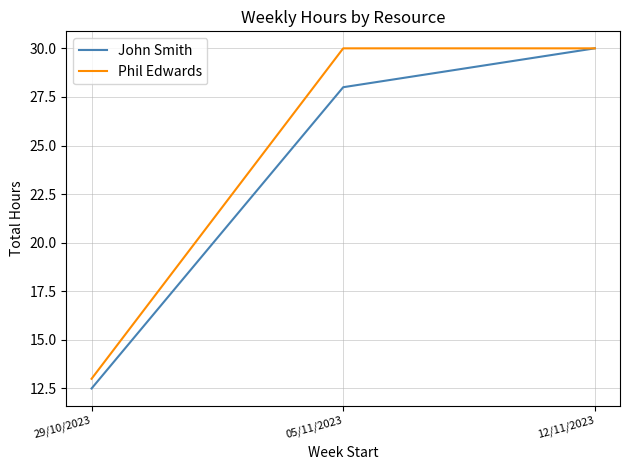

What is the greatest value displayed?

30.0